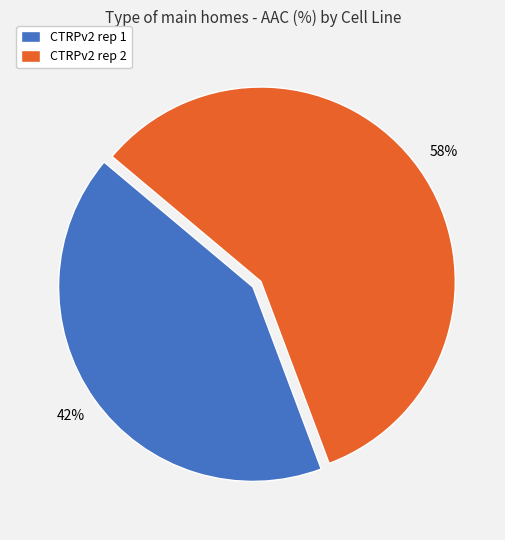

Is it true that CTRPv2 rep 1 is 28% of the pie?

False